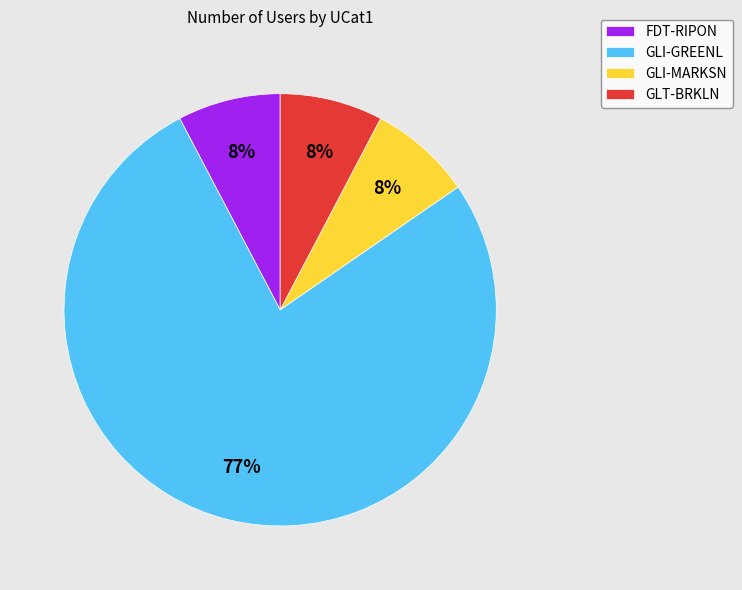

To the nearest percent, what is the average slice percentage?

25%